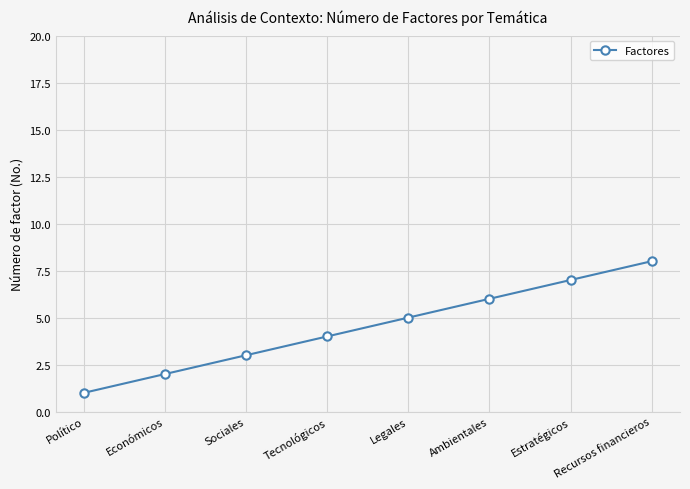

Between Económicos and Ambientales, which is larger?

Ambientales